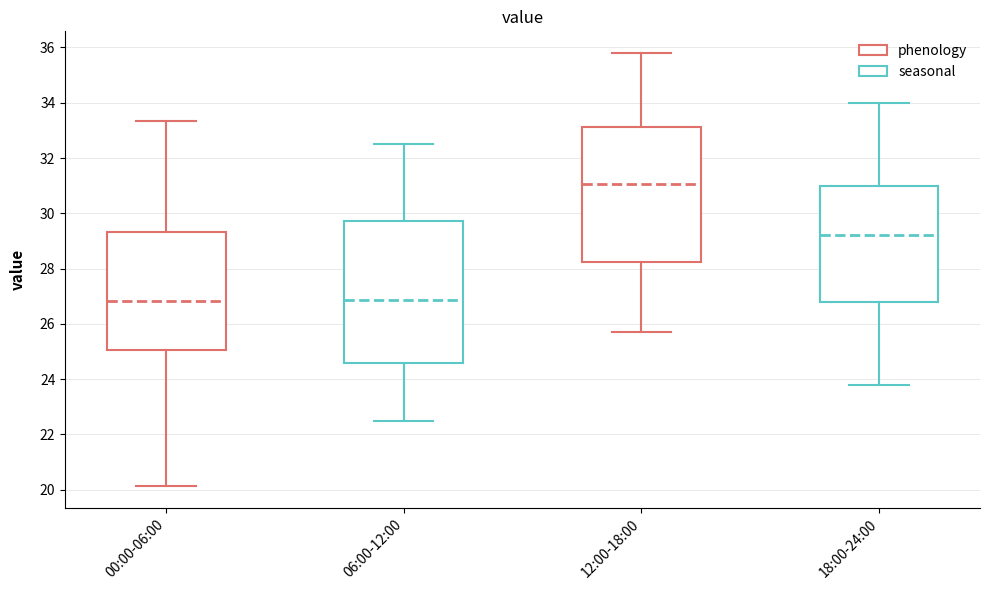

Reading left to right, read every box against the y-axis: the position of its median line, the range the box covers, and the ends of its whiskers. The values are not printed on the chart, so give them approximately, as read against the axis.

00:00-06:00: median 26.8, box 25.0 to 29.4, whiskers 20.2 to 33.4
06:00-12:00: median 26.8, box 24.6 to 29.8, whiskers 22.6 to 32.6
12:00-18:00: median 31.0, box 28.2 to 33.2, whiskers 25.8 to 35.8
18:00-24:00: median 29.2, box 26.8 to 31.0, whiskers 23.8 to 34.0